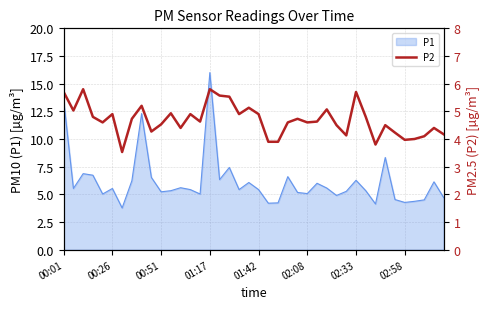

How many lines are shown in the chart?

1